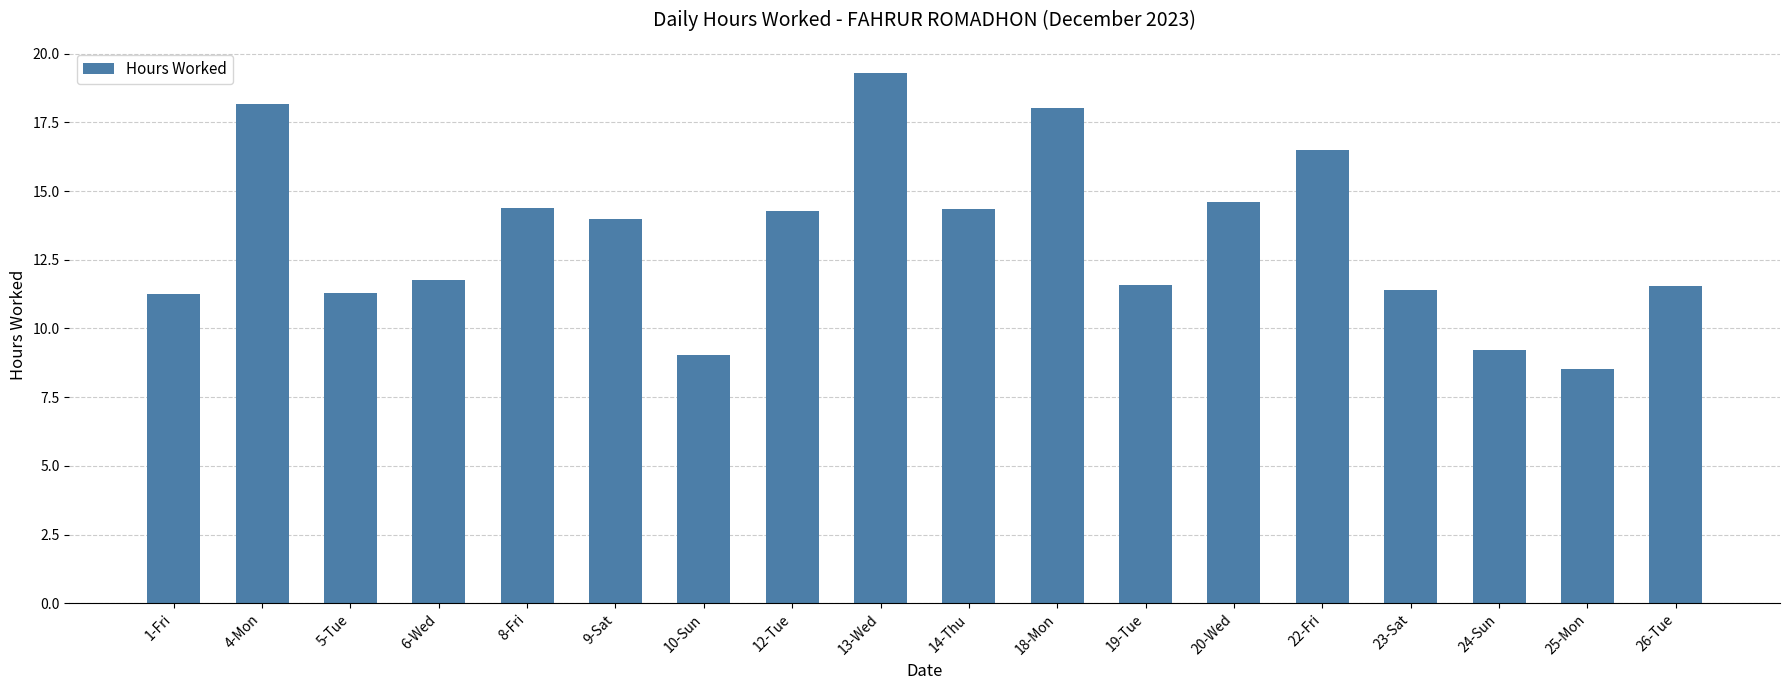

What is the difference between the maximum and minimum values?

10.8